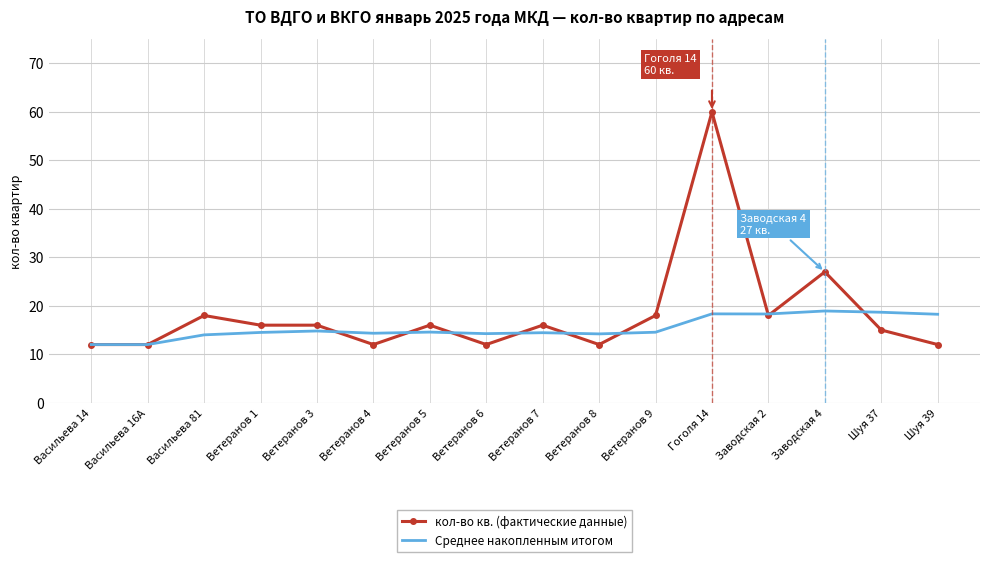

At which category is the sum across all series the highest?

Гоголя 14